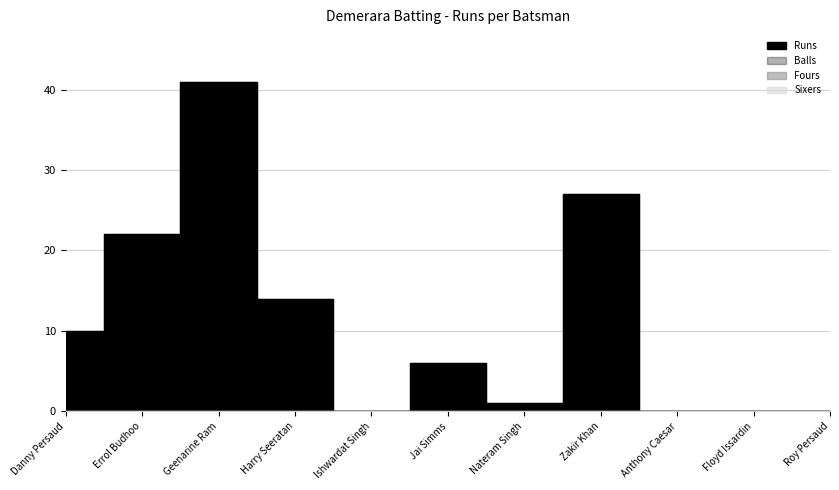

What are all the series names shown in the legend?

Runs, Balls, Fours, Sixers